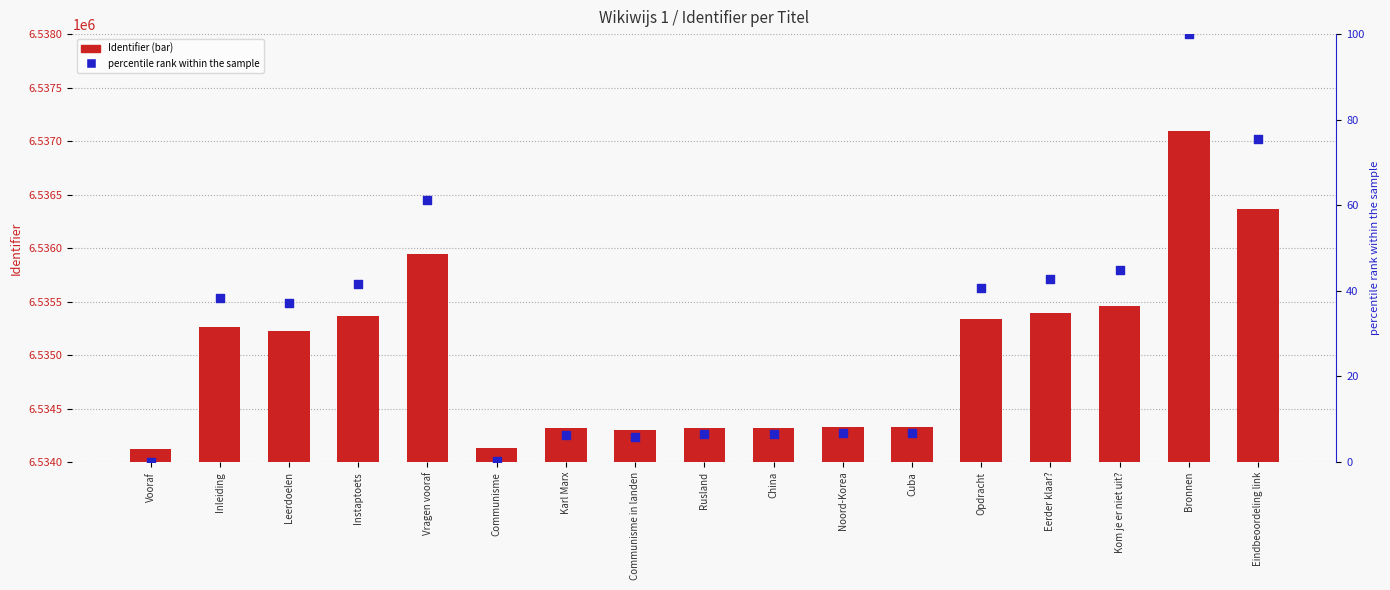

Which series contains the lowest Y value?

percentile rank within the sample